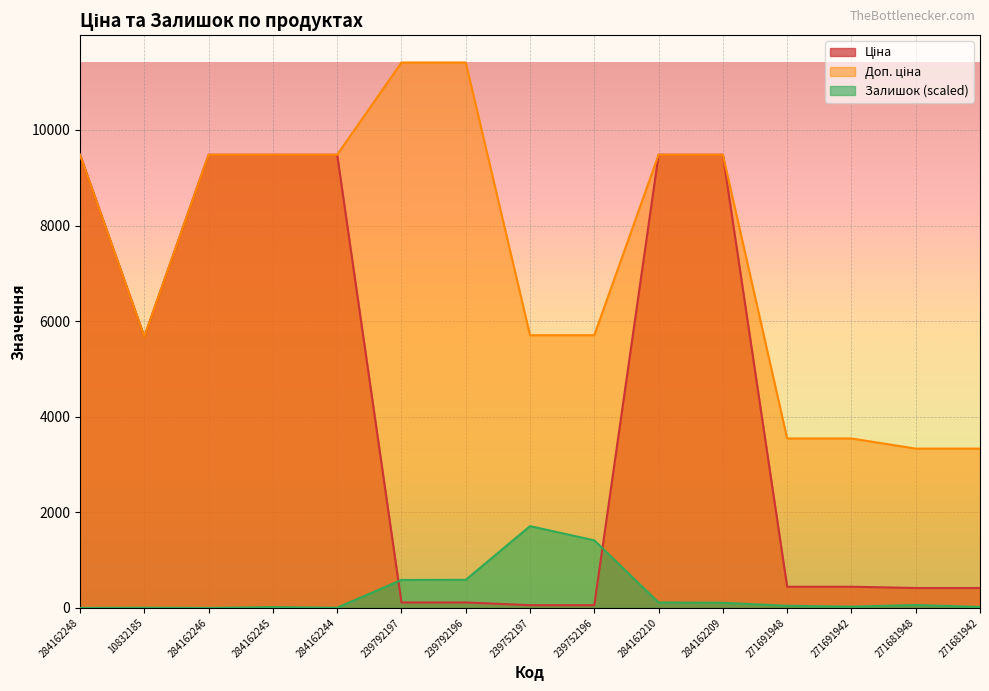

True or false: Доп. ціна and Ціна cross at least once.

False